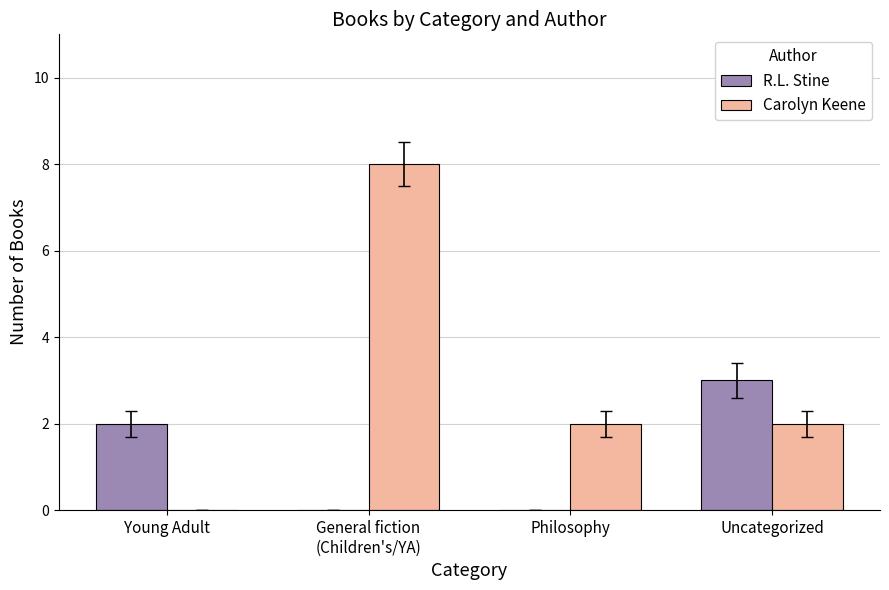

Does the chart contain stacked bars?

No